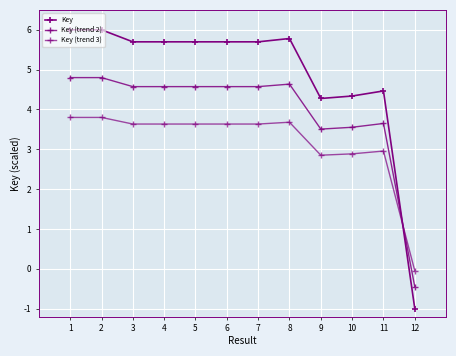

Is it true that Key equals 5.7 at 4?

True